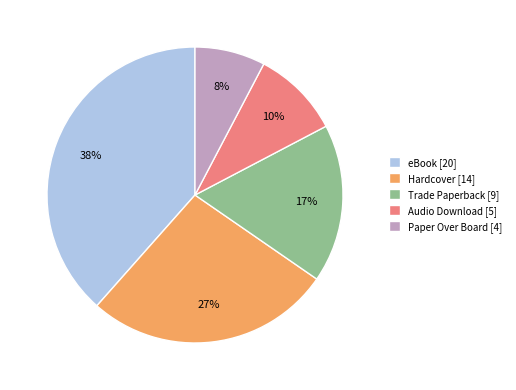

What percentage is the Paper Over Board slice, to the nearest percent?

8%